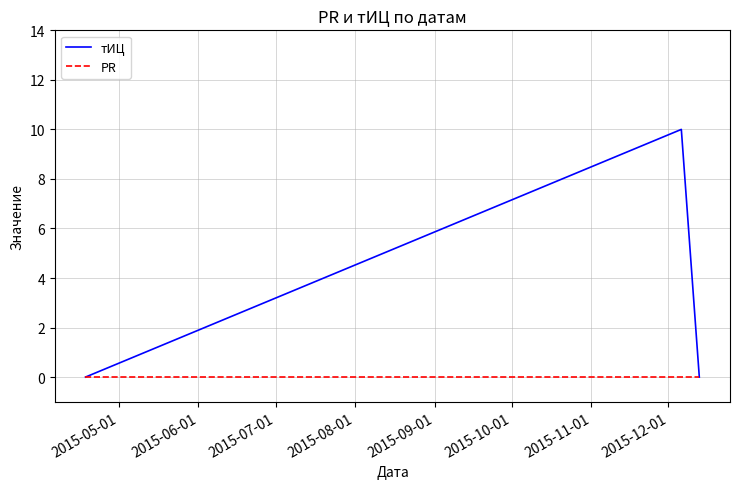

At how many categories does at least one series exceed 2?

1